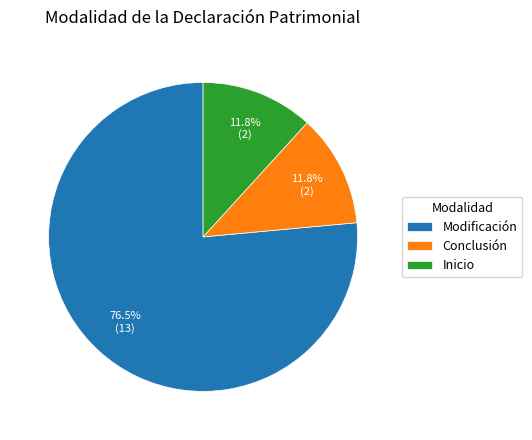

Is the sum of Inicio and Conclusión greater than half?

No